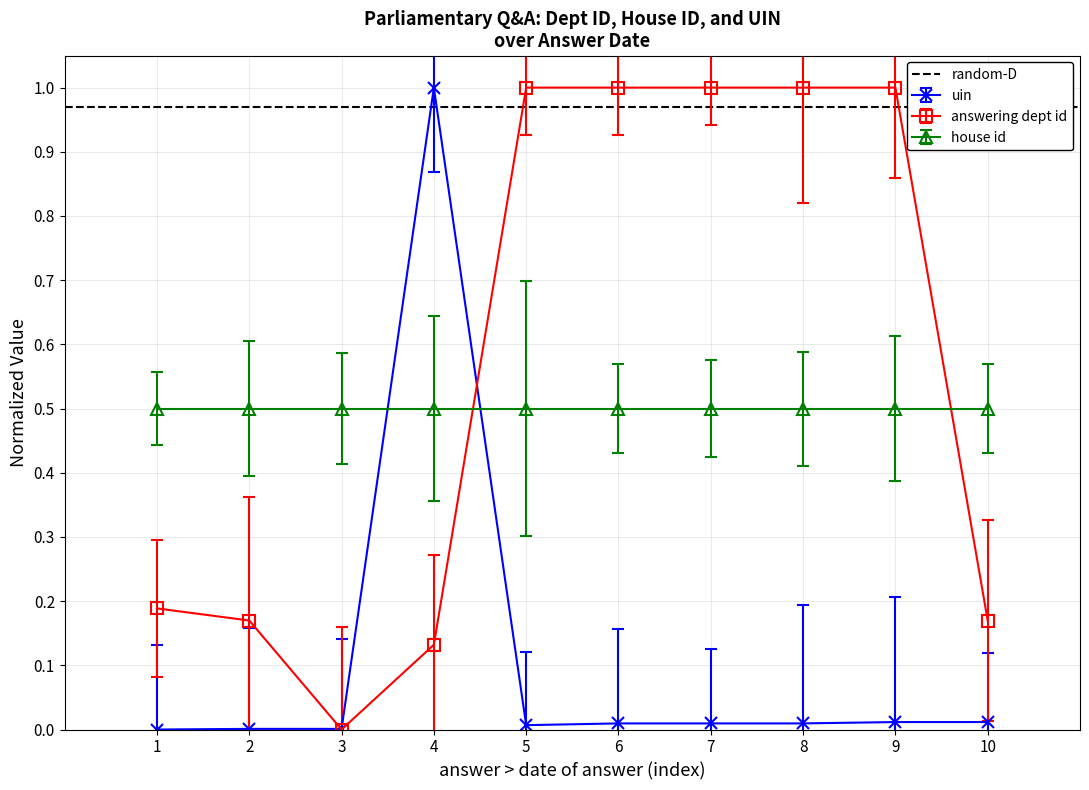

True or false: answering dept id has a value of 0.2 at 2019-07-12.

True